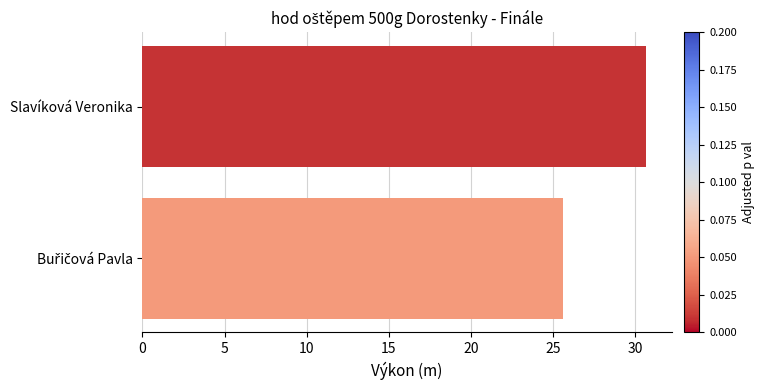

Is it true that the value at Slavíková Veronika is 30.7?

True